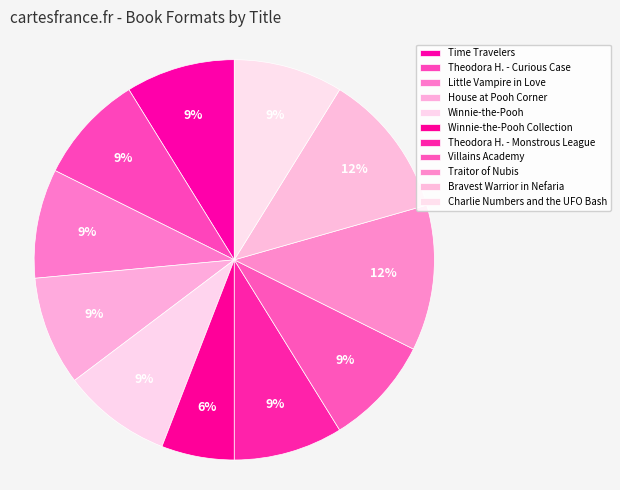

The Bravest Warrior in Nefaria slice represents 19% of the pie. True or false?

False